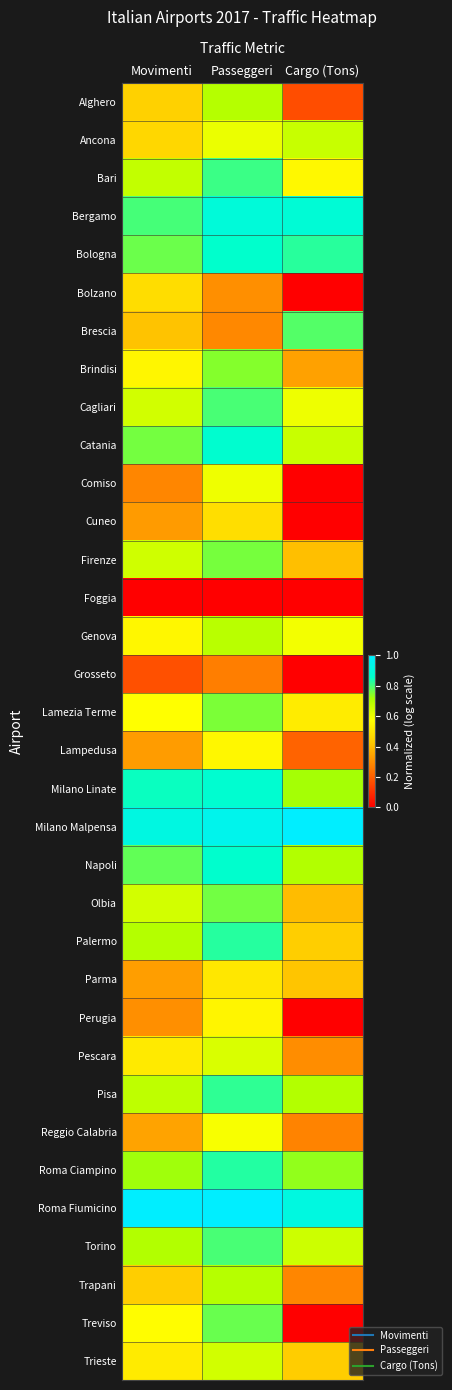

Reading left to right, list all the values displayed in this chart.

Alghero: Movimenti=0.4	Passeggeri=0.7	Cargo (Tons)=0.2
Ancona: Movimenti=0.5	Passeggeri=0.6	Cargo (Tons)=0.7
Bari: Movimenti=0.7	Passeggeri=0.8	Cargo (Tons)=0.6
Bergamo: Movimenti=0.8	Passeggeri=0.9	Cargo (Tons)=0.9
Bologna: Movimenti=0.8	Passeggeri=0.9	Cargo (Tons)=0.8
Bolzano: Movimenti=0.5	Passeggeri=0.3	Cargo (Tons)=0.0
Brescia: Movimenti=0.4	Passeggeri=0.3	Cargo (Tons)=0.8
Brindisi: Movimenti=0.5	Passeggeri=0.7	Cargo (Tons)=0.3
Cagliari: Movimenti=0.6	Passeggeri=0.8	Cargo (Tons)=0.6
Catania: Movimenti=0.8	Passeggeri=0.9	Cargo (Tons)=0.7
Comiso: Movimenti=0.3	Passeggeri=0.6	Cargo (Tons)=0.0
Cuneo: Movimenti=0.3	Passeggeri=0.5	Cargo (Tons)=0.0
Firenze: Movimenti=0.7	Passeggeri=0.8	Cargo (Tons)=0.4
Foggia: Movimenti=0.0	Passeggeri=0.0	Cargo (Tons)=0.0
Genova: Movimenti=0.6	Passeggeri=0.7	Cargo (Tons)=0.6
Grosseto: Movimenti=0.2	Passeggeri=0.3	Cargo (Tons)=0.0
Lamezia Terme: Movimenti=0.6	Passeggeri=0.8	Cargo (Tons)=0.5
Lampedusa: Movimenti=0.3	Passeggeri=0.5	Cargo (Tons)=0.2
Milano Linate: Movimenti=0.8	Passeggeri=0.9	Cargo (Tons)=0.7
Milano Malpensa: Movimenti=0.9	Passeggeri=0.9	Cargo (Tons)=1.0
Napoli: Movimenti=0.8	Passeggeri=0.9	Cargo (Tons)=0.7
Olbia: Movimenti=0.6	Passeggeri=0.8	Cargo (Tons)=0.4
Palermo: Movimenti=0.7	Passeggeri=0.8	Cargo (Tons)=0.4
Parma: Movimenti=0.3	Passeggeri=0.5	Cargo (Tons)=0.4
Perugia: Movimenti=0.3	Passeggeri=0.5	Cargo (Tons)=0.0
Pescara: Movimenti=0.5	Passeggeri=0.6	Cargo (Tons)=0.3
Pisa: Movimenti=0.7	Passeggeri=0.8	Cargo (Tons)=0.7
Reggio Calabria: Movimenti=0.3	Passeggeri=0.6	Cargo (Tons)=0.3
Roma Ciampino: Movimenti=0.7	Passeggeri=0.8	Cargo (Tons)=0.7
Roma Fiumicino: Movimenti=1.0	Passeggeri=1.0	Cargo (Tons)=0.9
Torino: Movimenti=0.7	Passeggeri=0.8	Cargo (Tons)=0.7
Trapani: Movimenti=0.4	Passeggeri=0.7	Cargo (Tons)=0.3
Treviso: Movimenti=0.6	Passeggeri=0.8	Cargo (Tons)=0.0
Trieste: Movimenti=0.5	Passeggeri=0.6	Cargo (Tons)=0.4